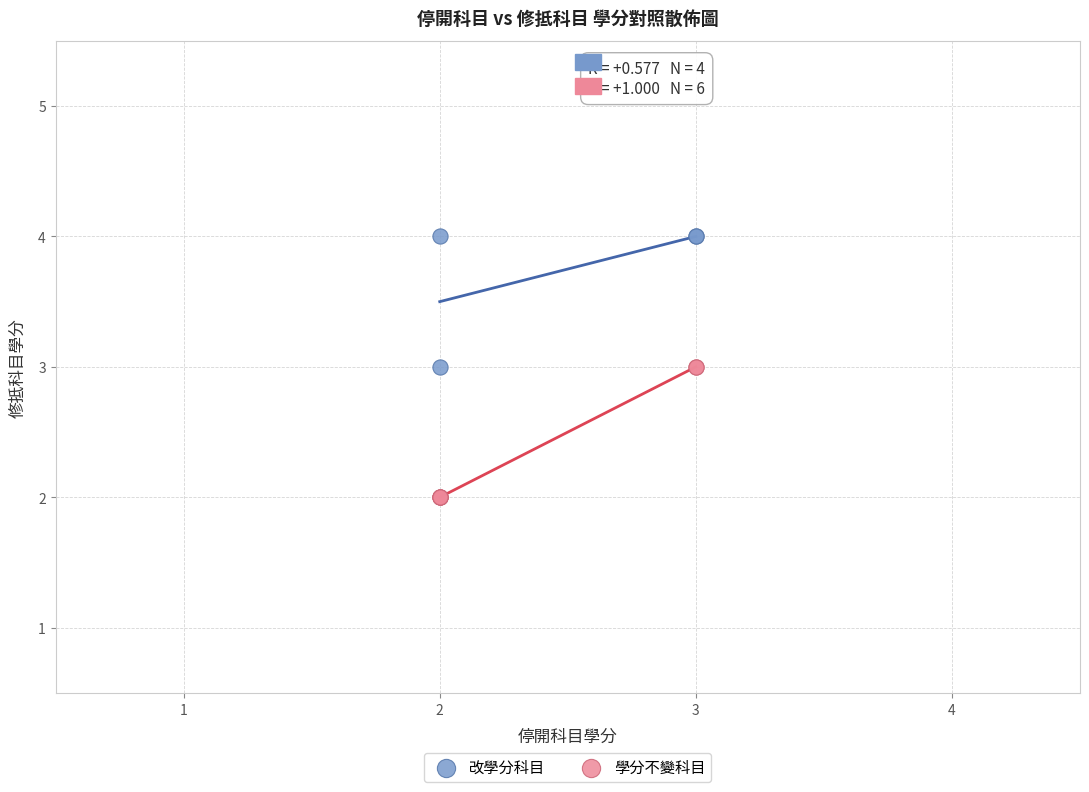

Which series contains the highest Y value?

改學分科目